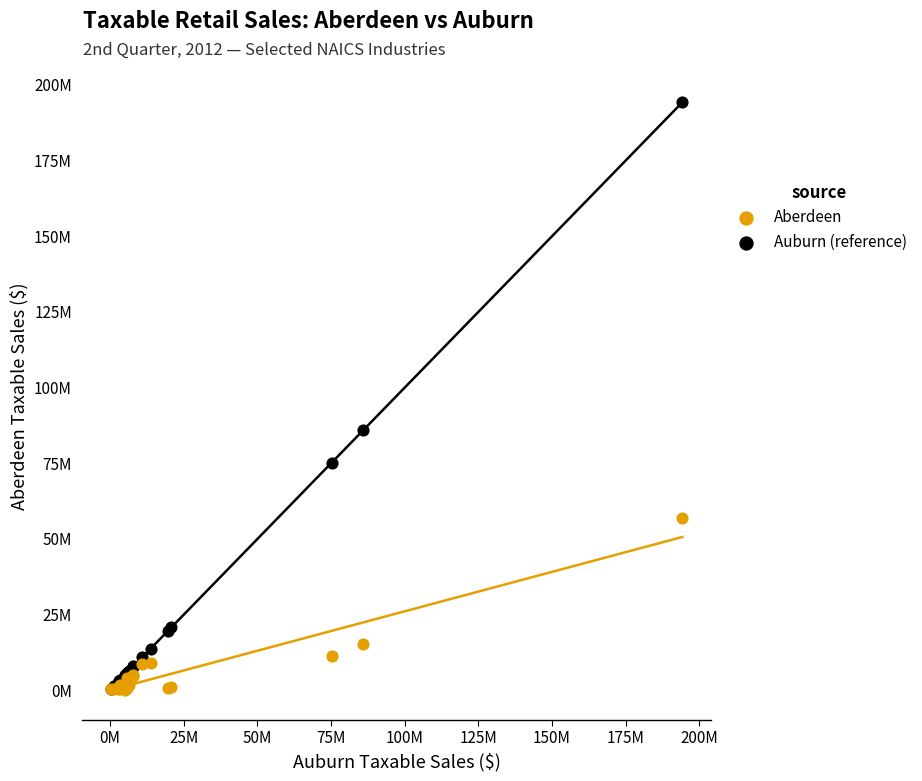

What are all the series names shown in the legend?

Aberdeen, Auburn (reference)